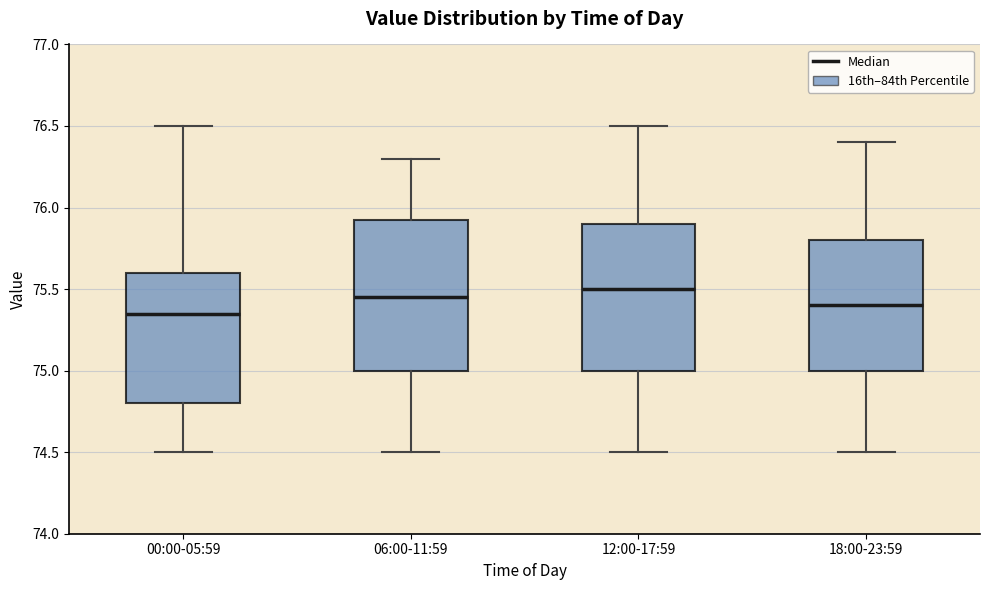

Reading left to right, read every box against the y-axis: the position of its median line, the range the box covers, and the ends of its whiskers. The values are not printed on the chart, so give them approximately, as read against the axis.

00:00-05:59: median 75.35, box 74.80 to 75.60, whiskers 74.50 to 76.50
06:00-11:59: median 75.45, box 75.00 to 75.95, whiskers 74.50 to 76.30
12:00-17:59: median 75.50, box 75.00 to 75.90, whiskers 74.50 to 76.50
18:00-23:59: median 75.40, box 75.00 to 75.80, whiskers 74.50 to 76.40